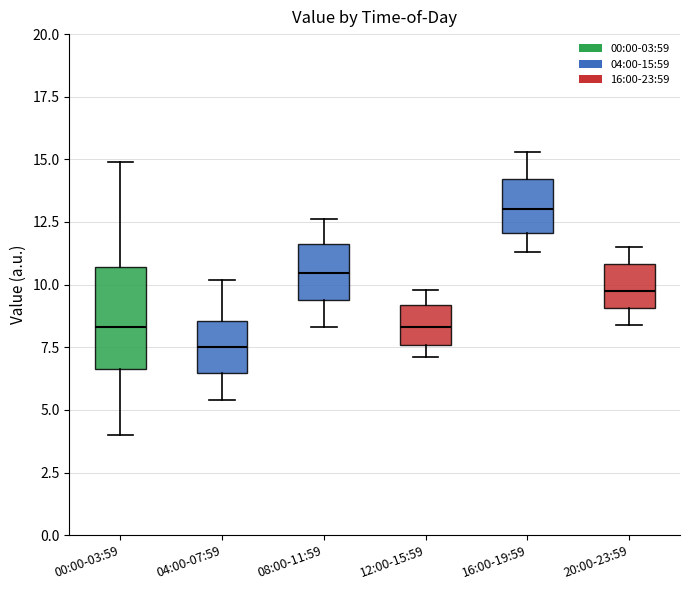

Comparing the boxes themselves (not the whiskers), which one is the tallest?

00:00-03:59